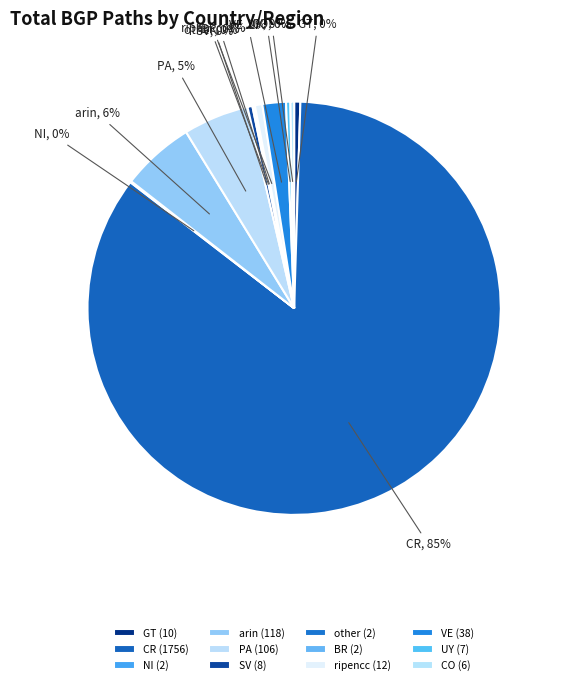

To the nearest percent, what percentage of the pie is arin?

6%